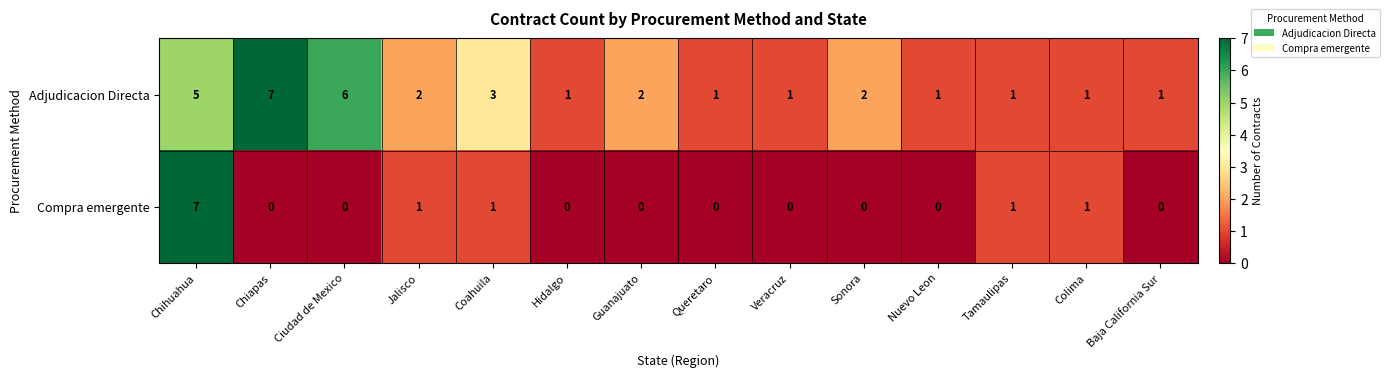

What is the difference between the maximum and minimum values in the Adjudicacion Directa series?

6